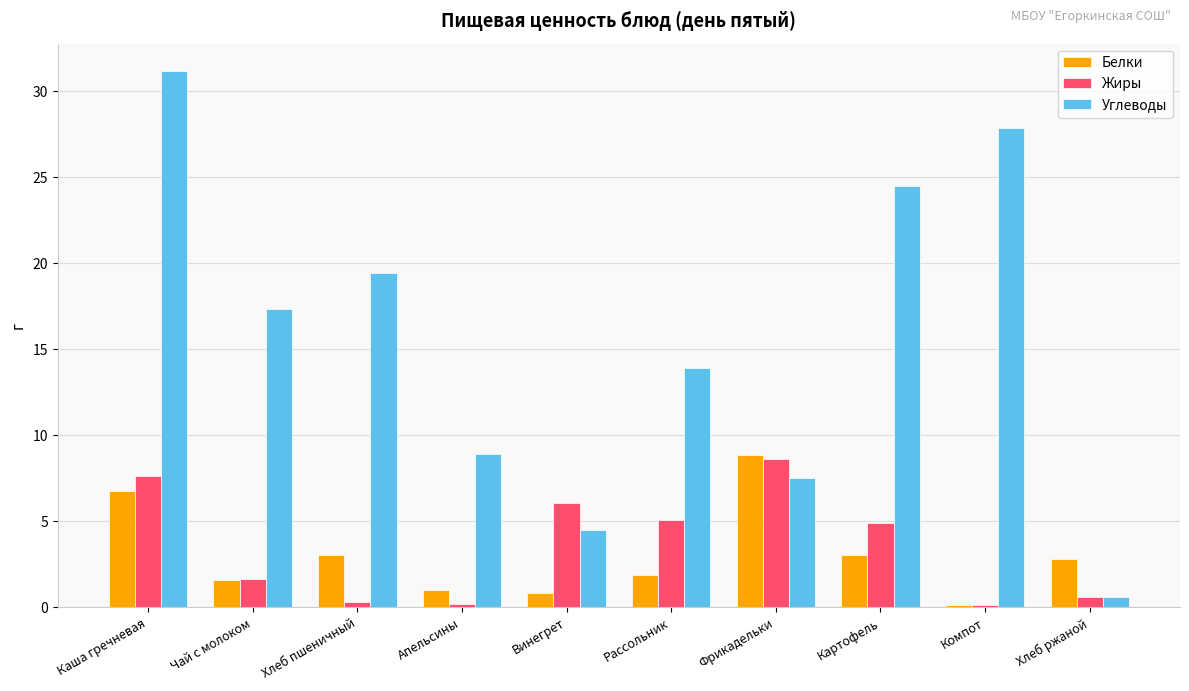

The value of Белки at Картофель is 1.1. True or false?

False